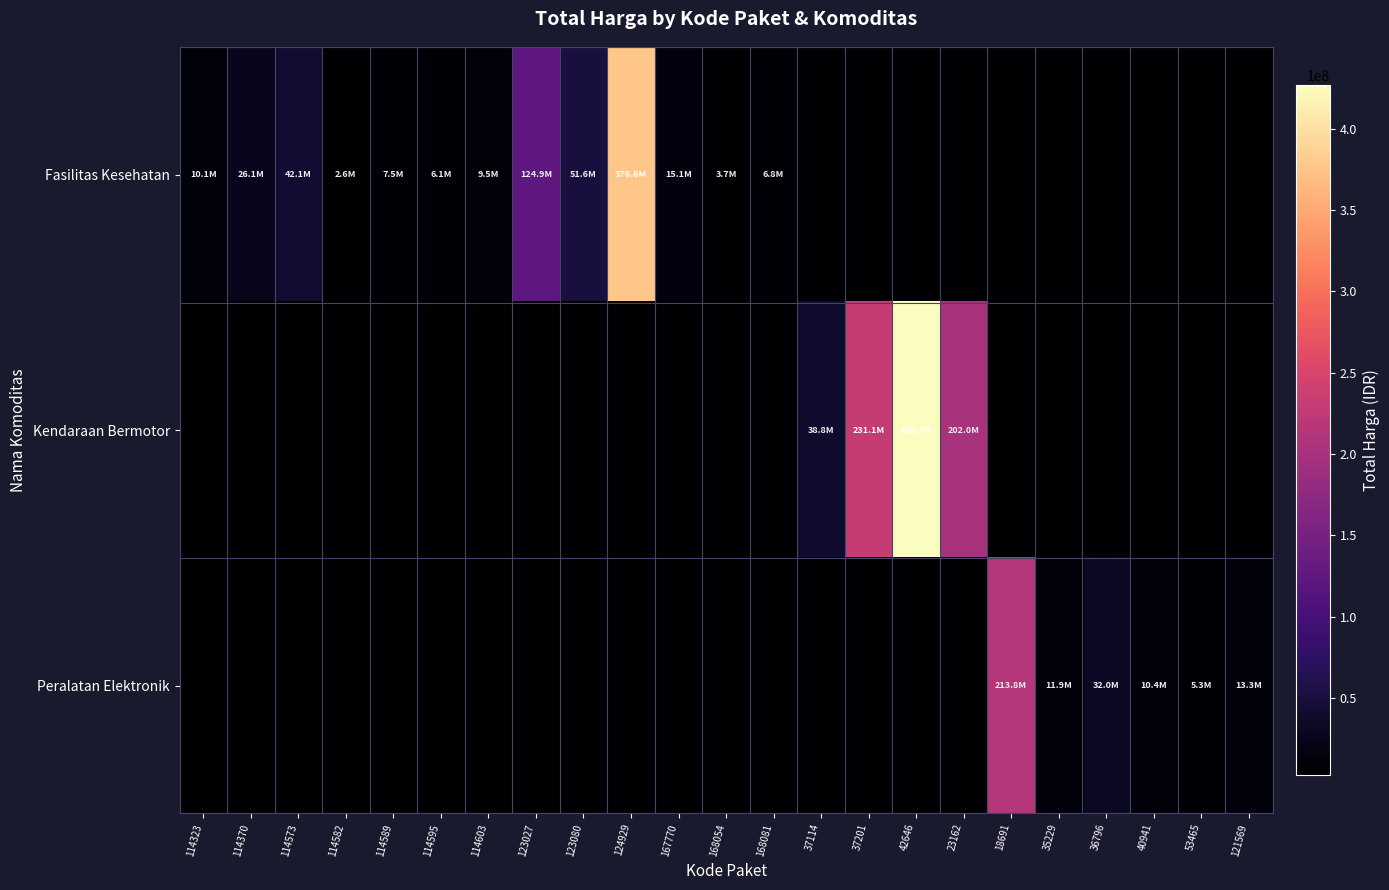

Which has a higher value, 42646 or 23162?

42646